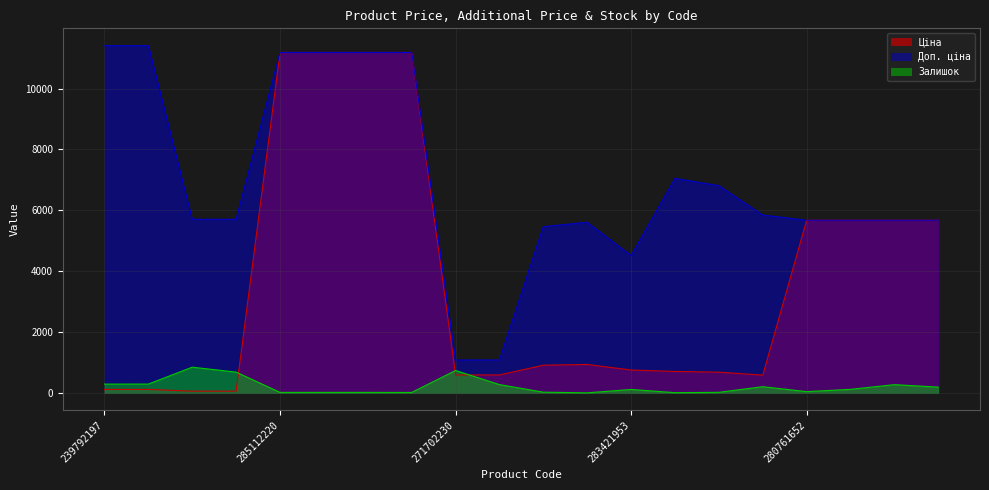

What is the difference between the maximum and second lowest values in the Доп. ціна series?

10328.3